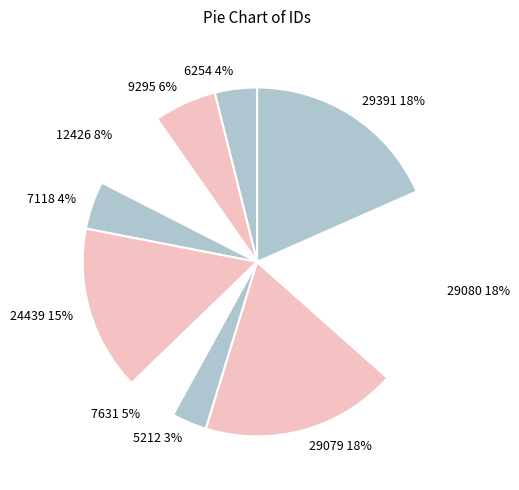

Does any single category account for the majority?

No